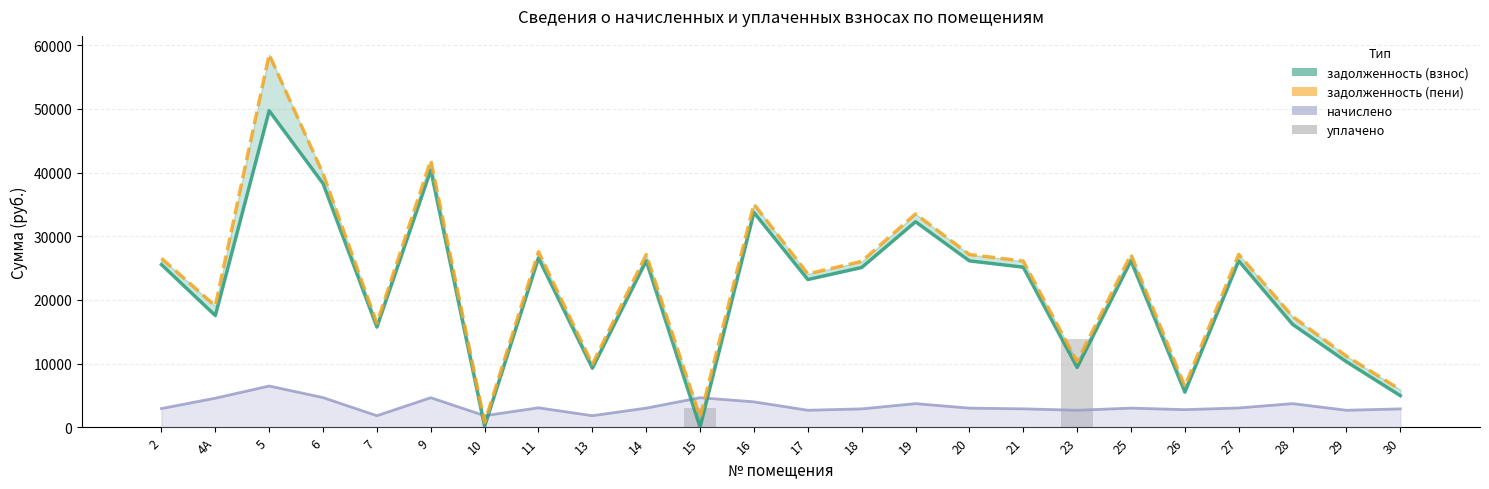

Which category has the lowest value across all series?

15